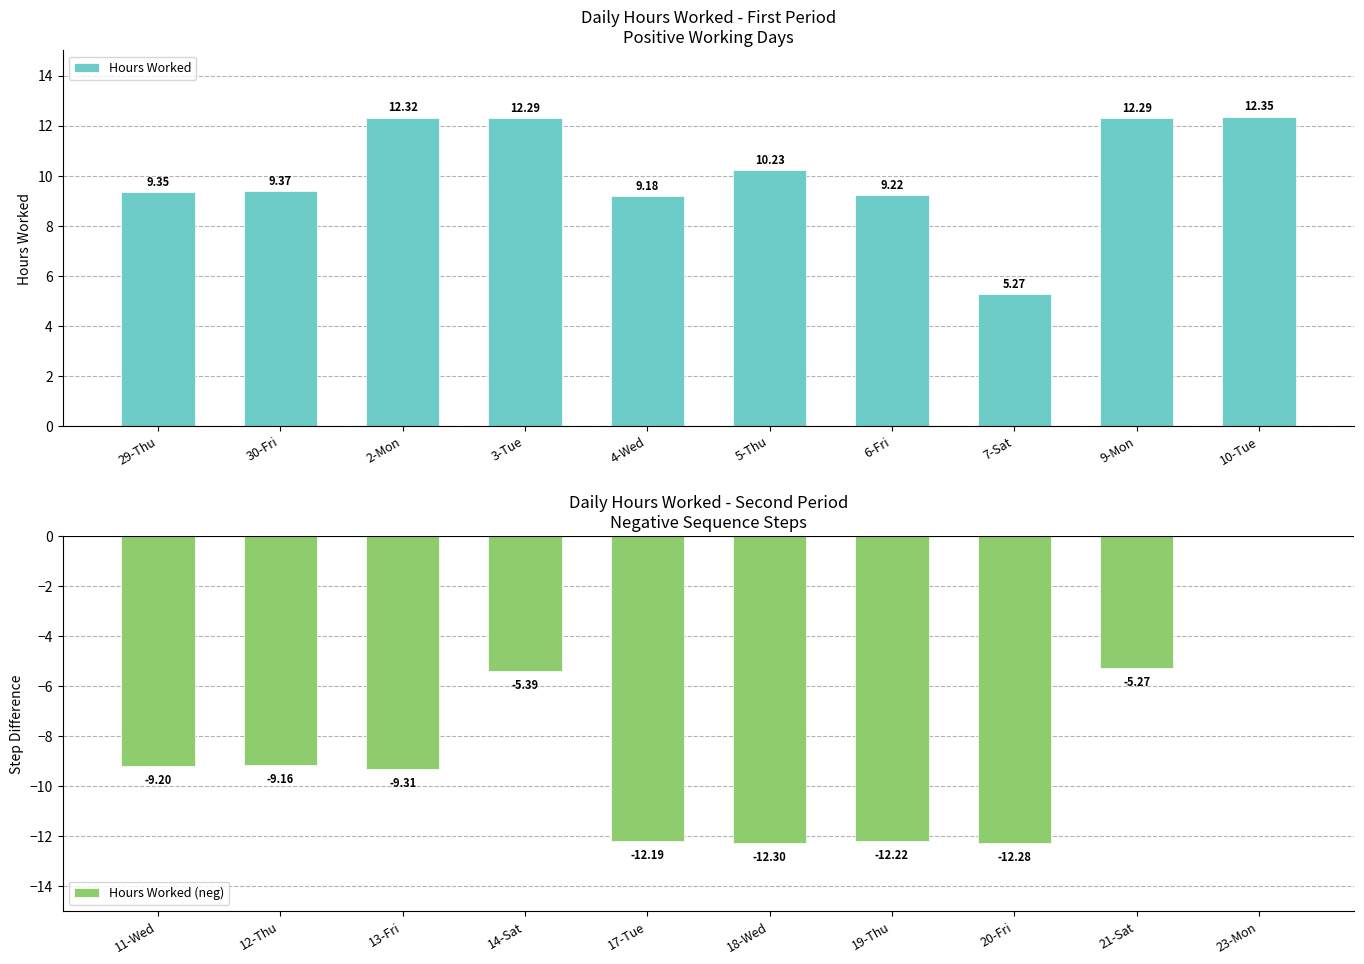

Does the chart contain stacked bars?

No